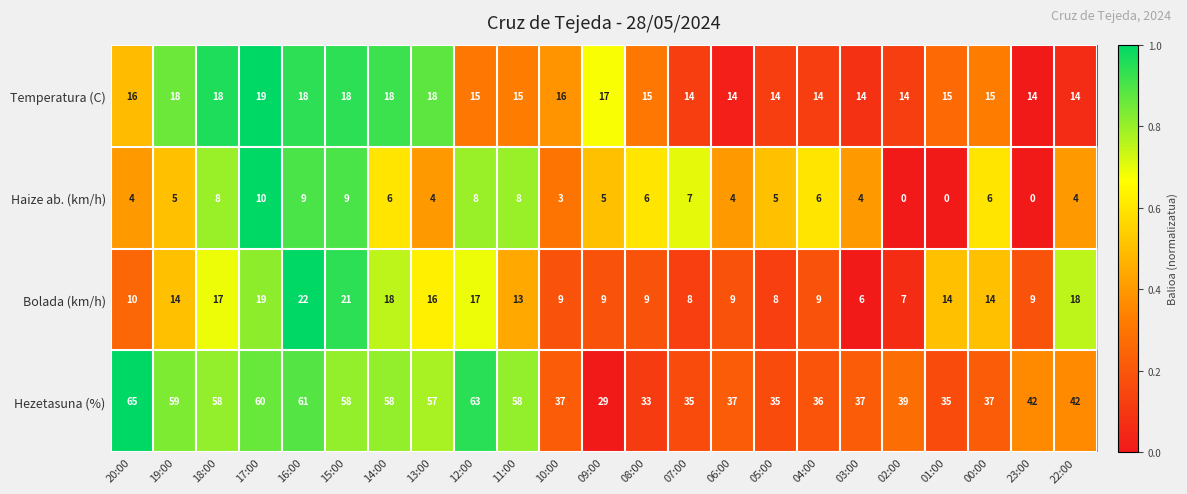

List the series in order of their peak value, highest first.

Hezetasuna (%), Bolada (km/h), Temperatura (C), Haize ab. (km/h)